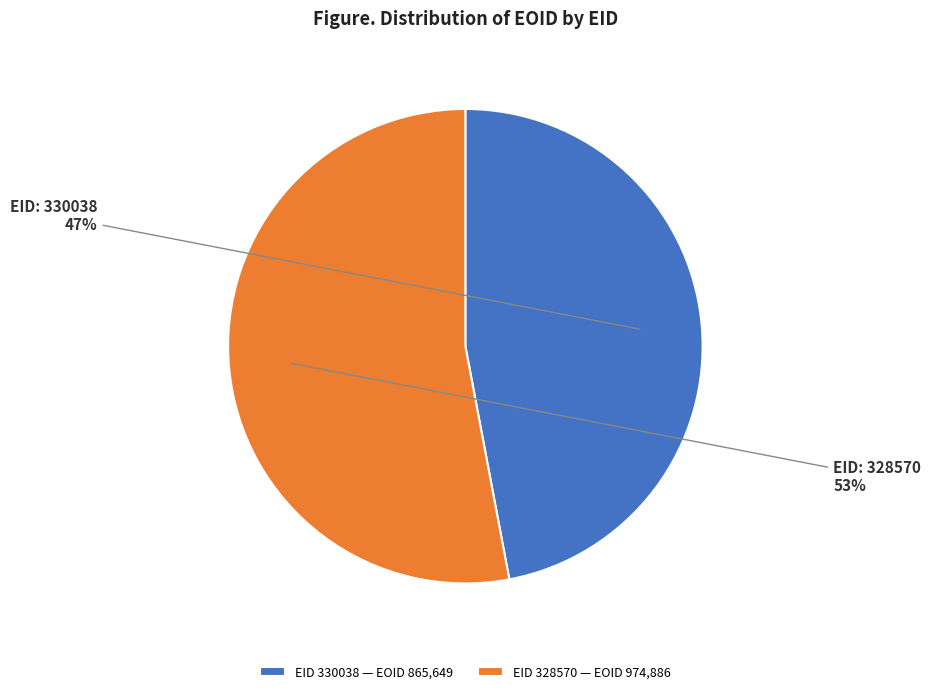

Rank the categories by value from lowest to highest.

EID 330038 — EOID 865,649, EID 328570 — EOID 974,886